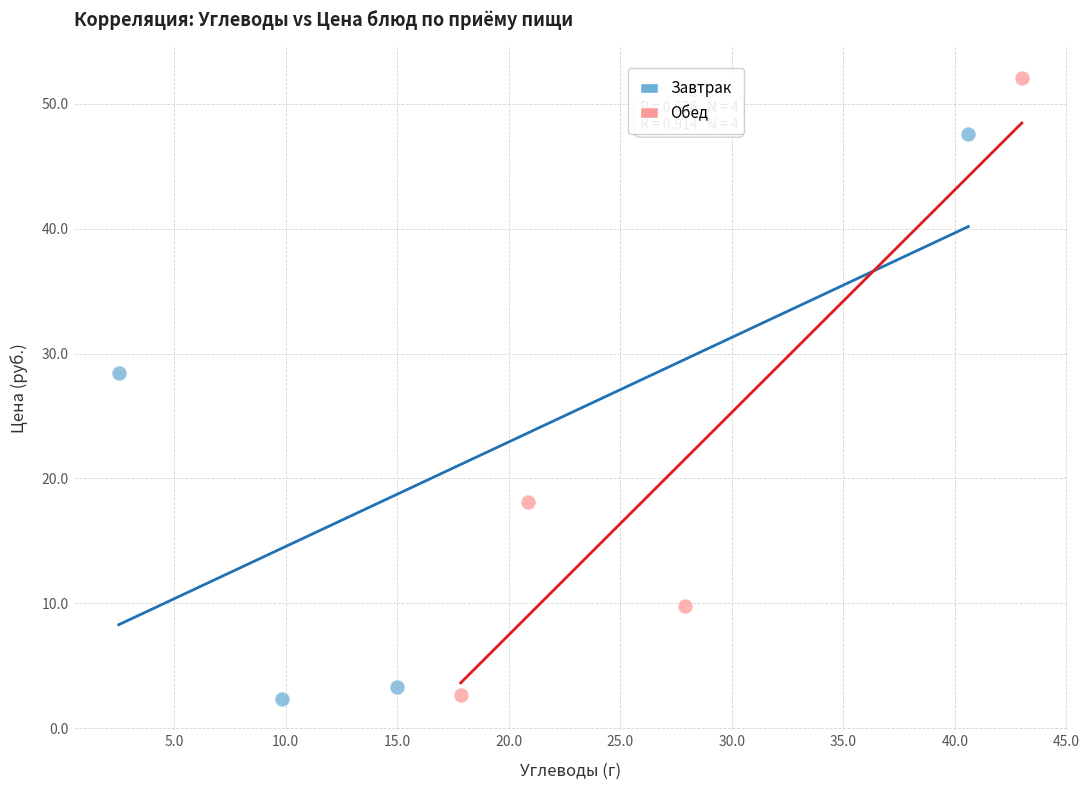

Which series has the widest spread of Y values?

Обед